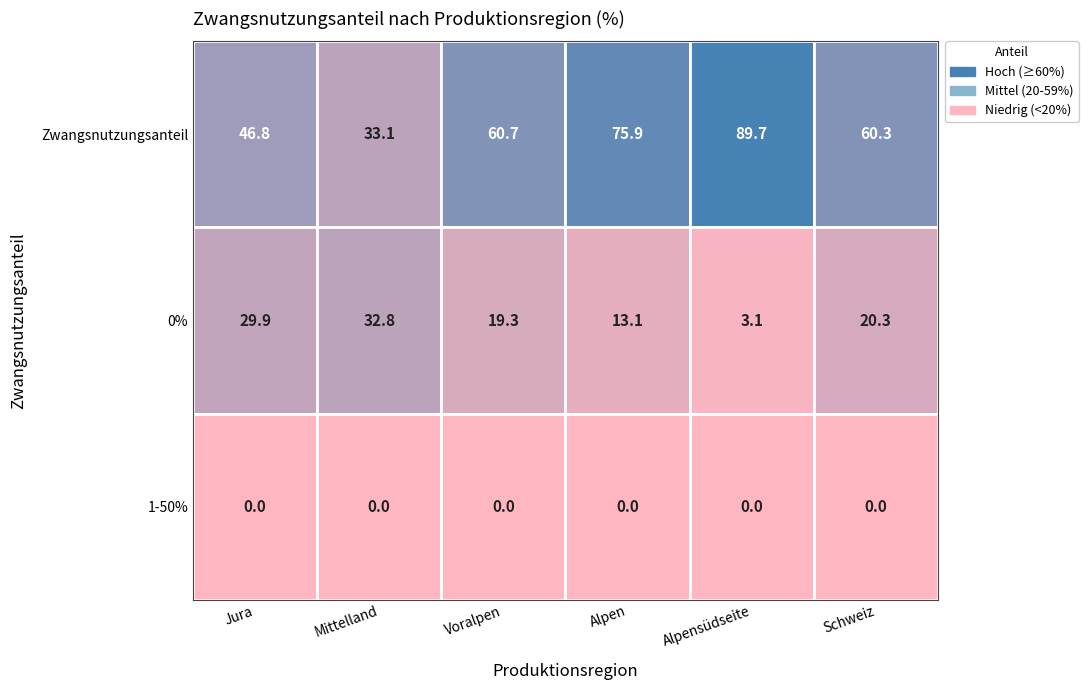

What value does the 0% keine Zwangsnutzung series have at Mittelland?

32.8